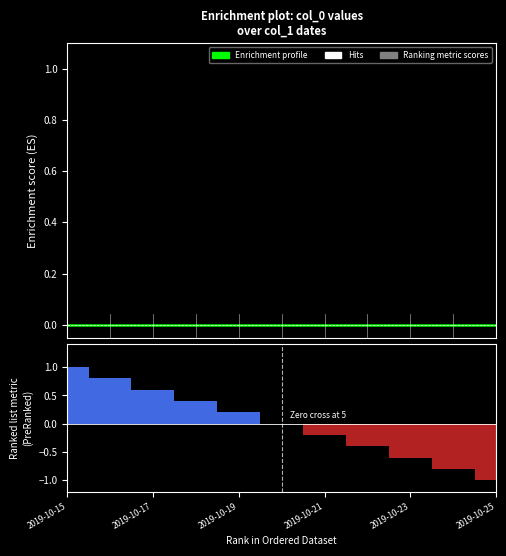

Rank the series at 2019-10-25 from highest to lowest value.

Enrichment profile, Ranking metric scores